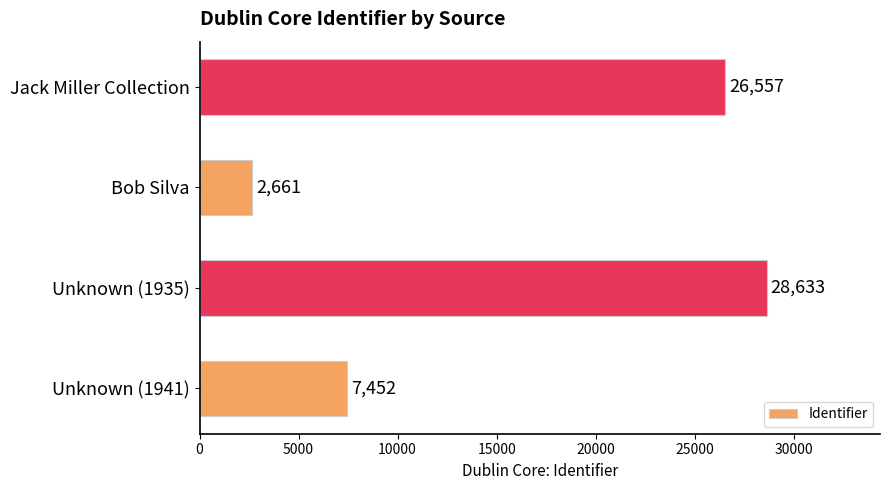

What value does the data have at Jack Miller Collection?

26557